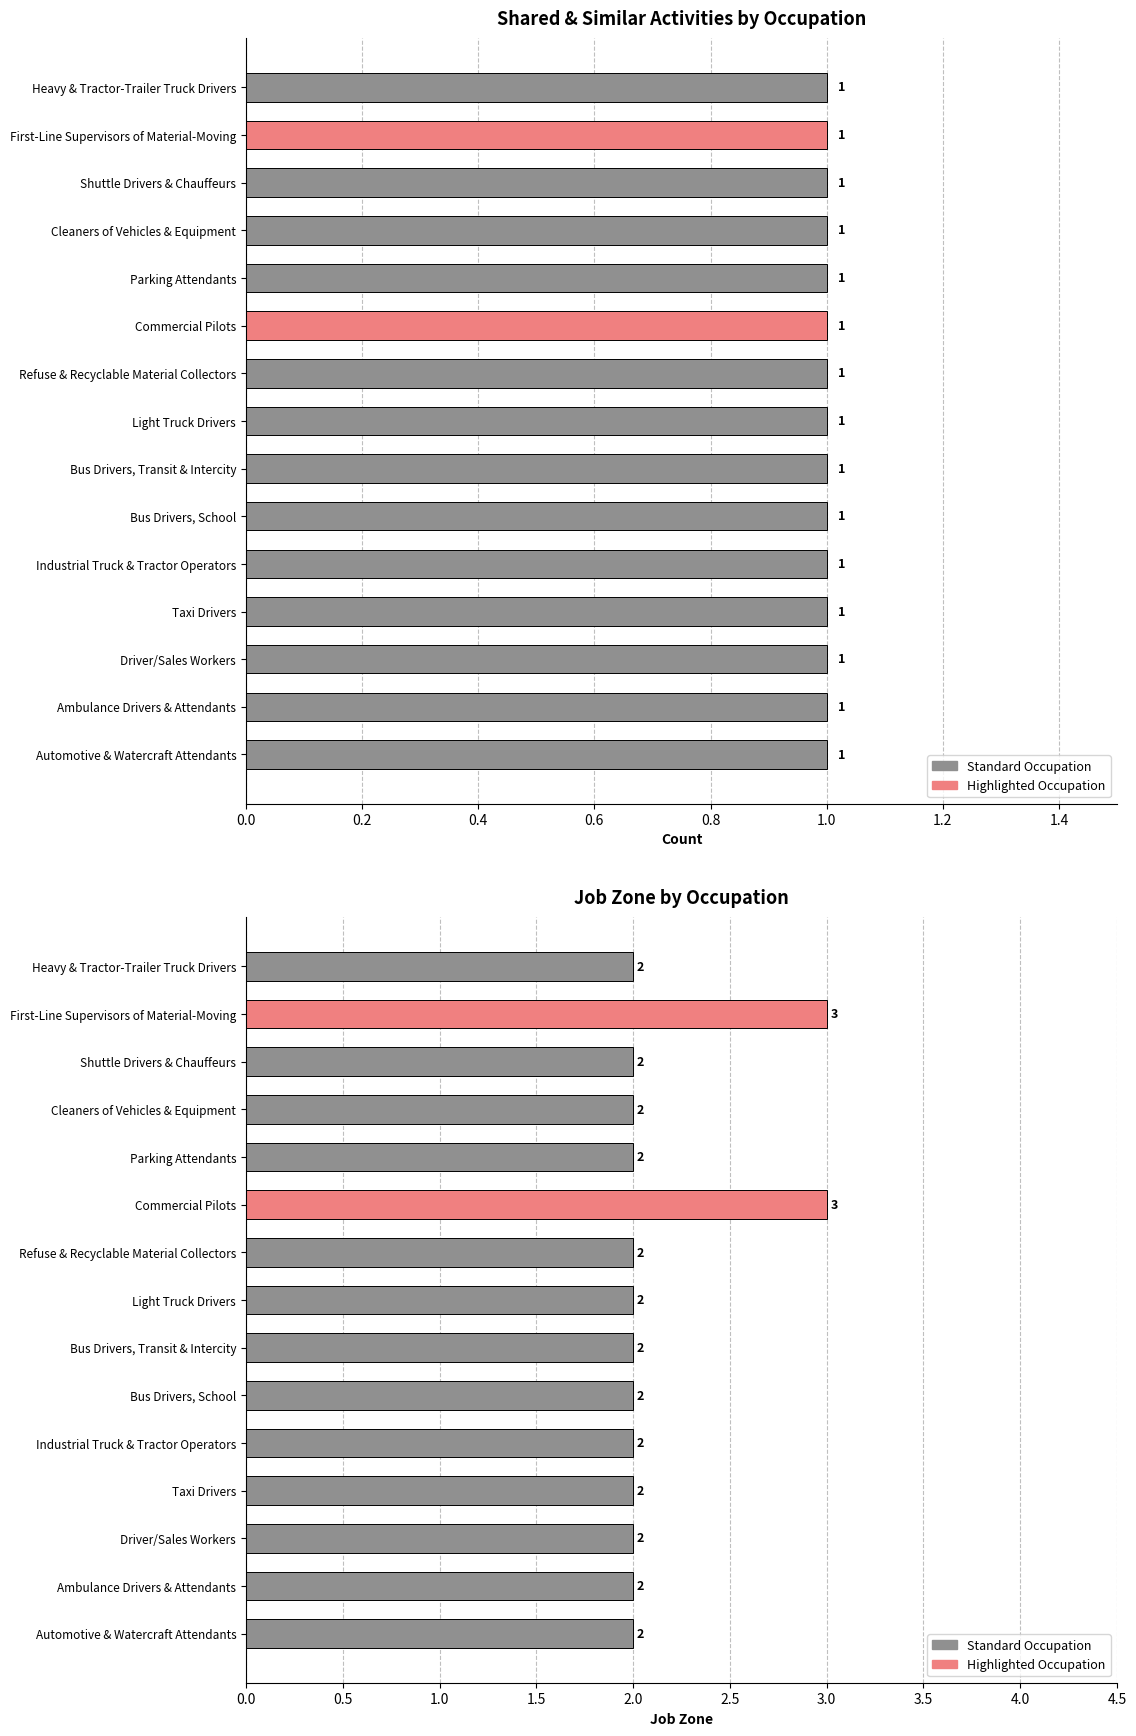

How many Job Zone values are between 2 and 3?

15